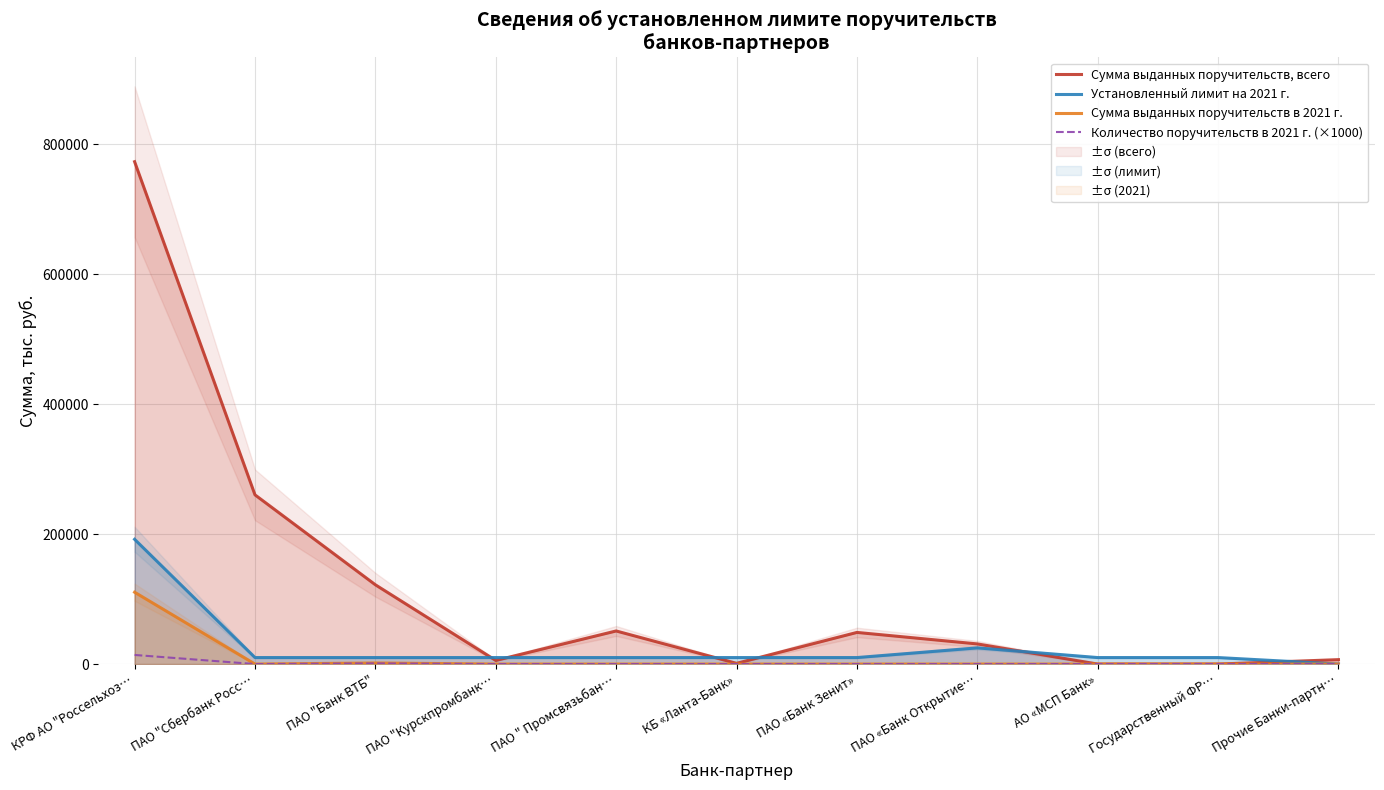

What is the total value across all series at КРФ АО "Россельхоз…?

1089739.9